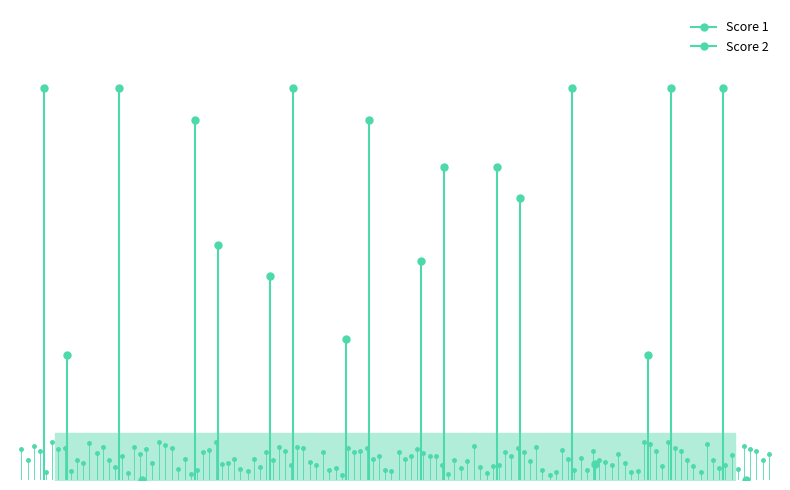

What is the value of the Score 2 point at the 7th from the left?

18